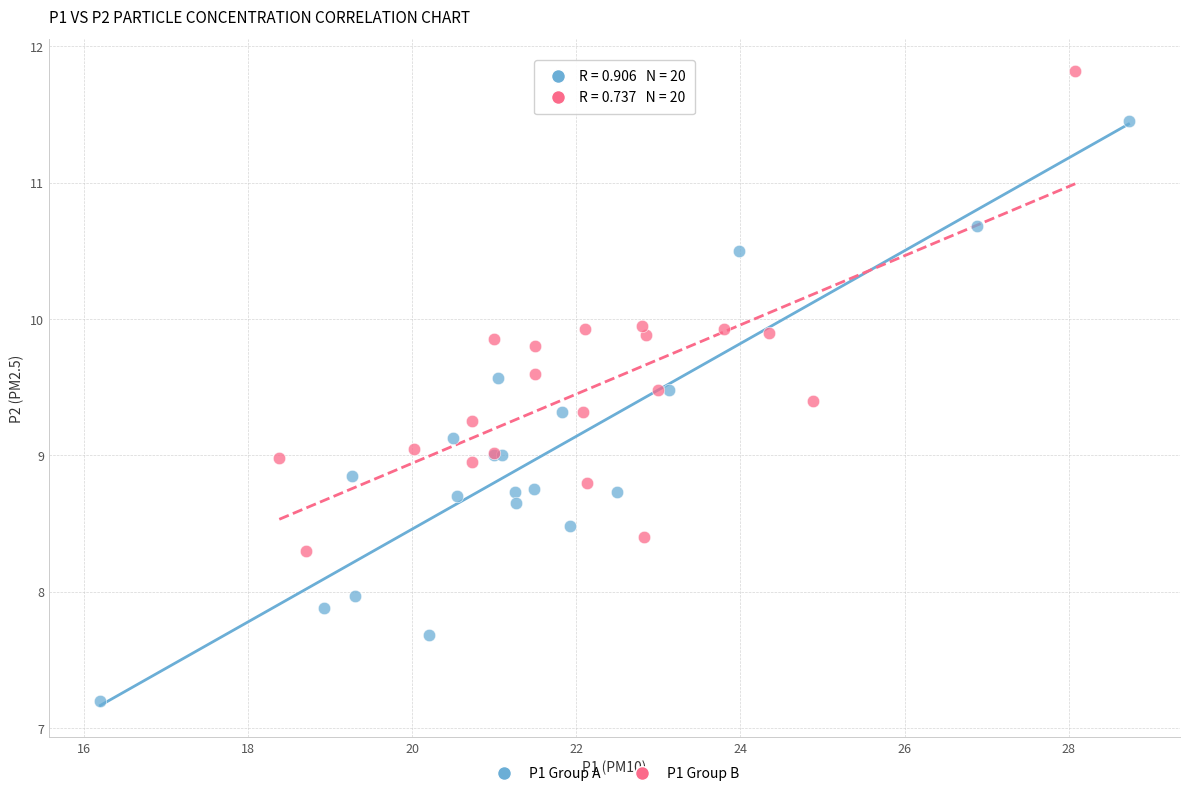

Which series reaches the minimum Y coordinate?

P1 Group A